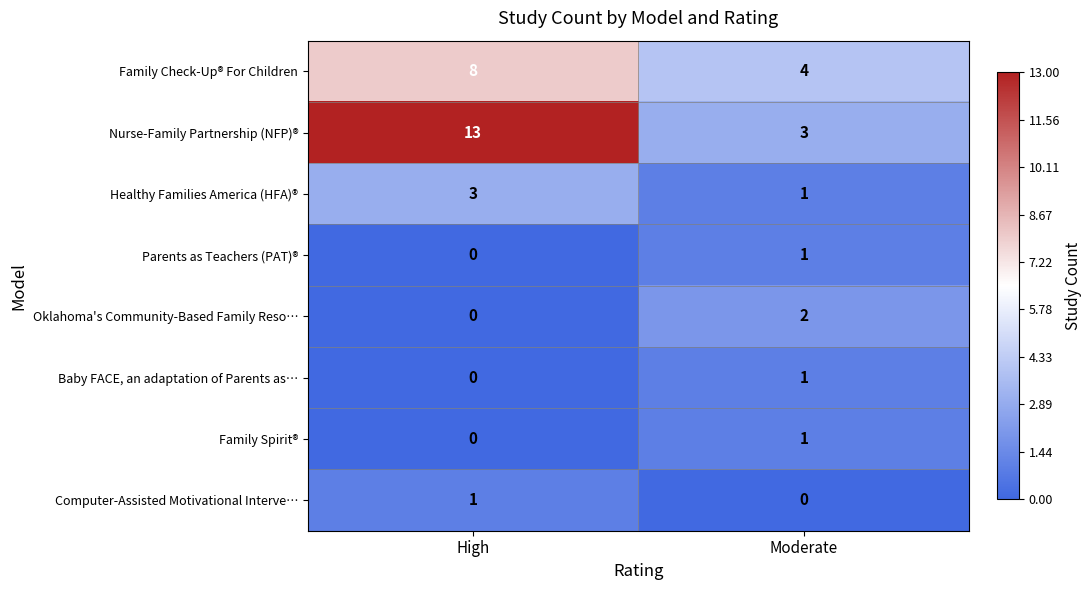

Which series has the widest spread of values?

Nurse-Family Partnership (NFP)®